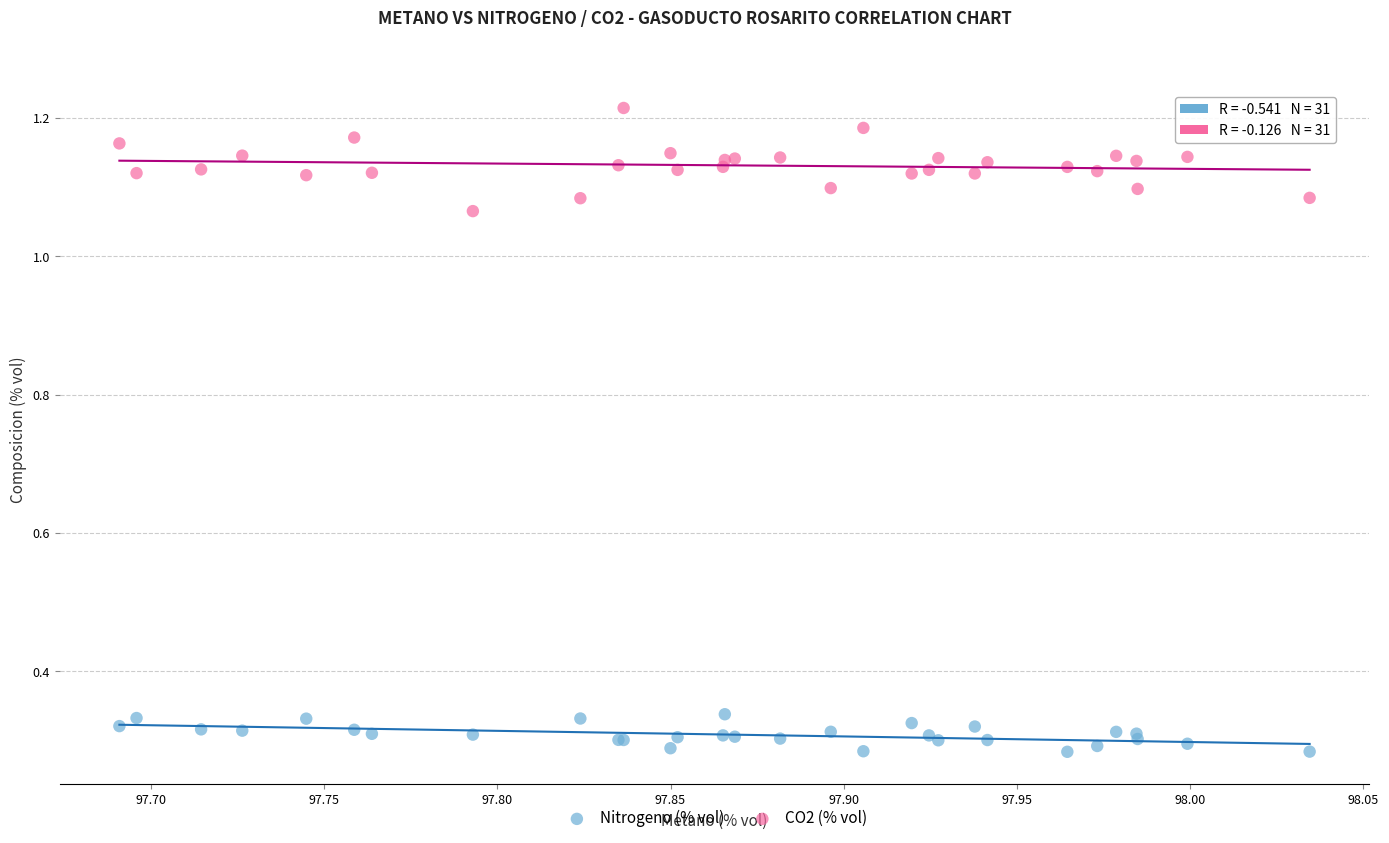

Which series has the largest Y range (max minus min)?

CO2 (% vol)